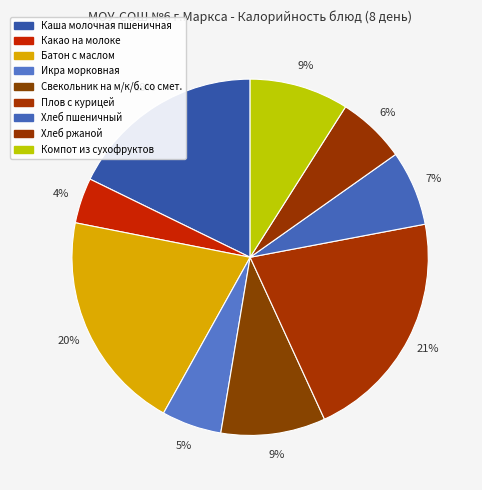

How many slices are in this pie chart?

9